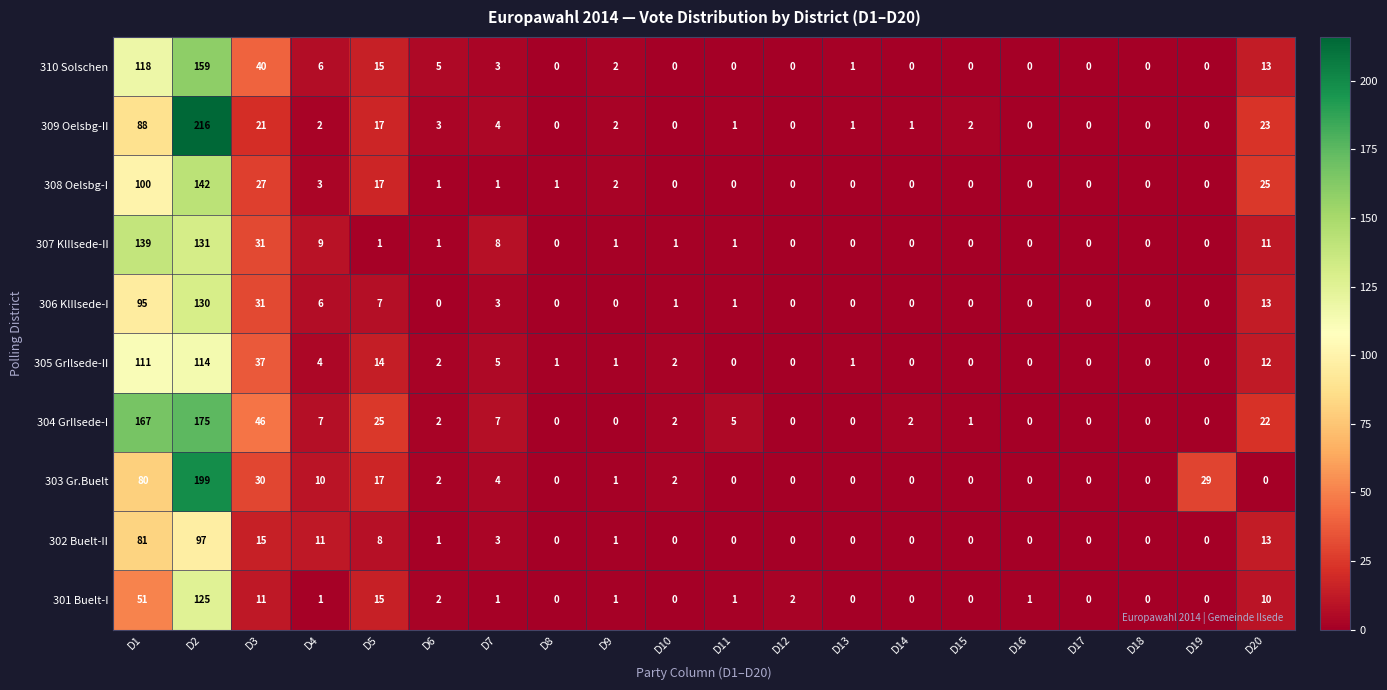

True or false: 303 Gr.Buelt has a value of 0 at D8.

True